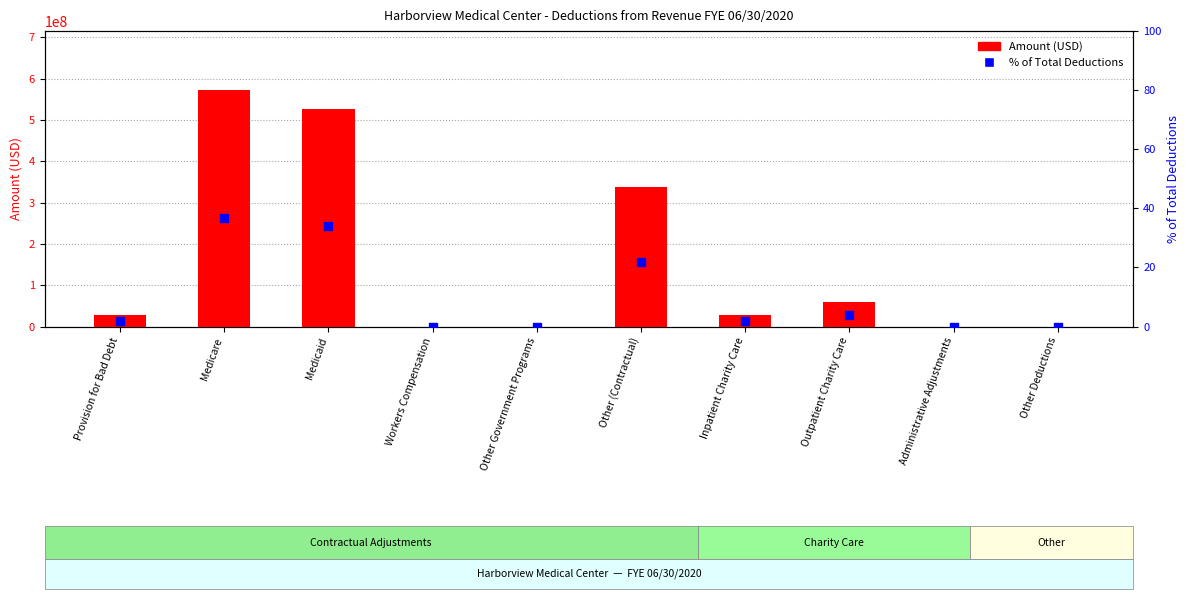

Which series reaches the minimum Y coordinate?

Amount (USD)